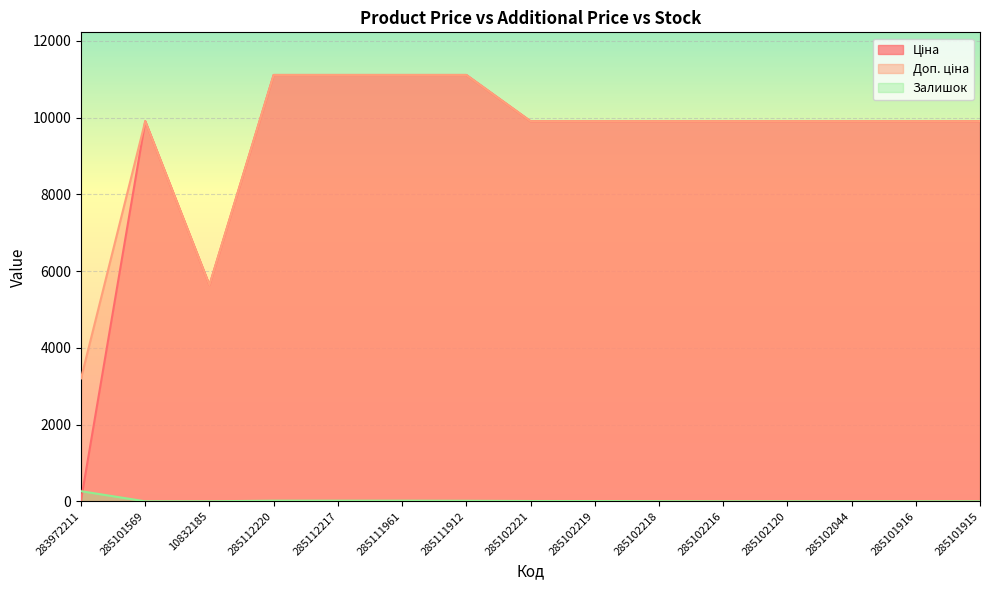

True or false: Ціна has a value of 9908.5 at 285102120.

True